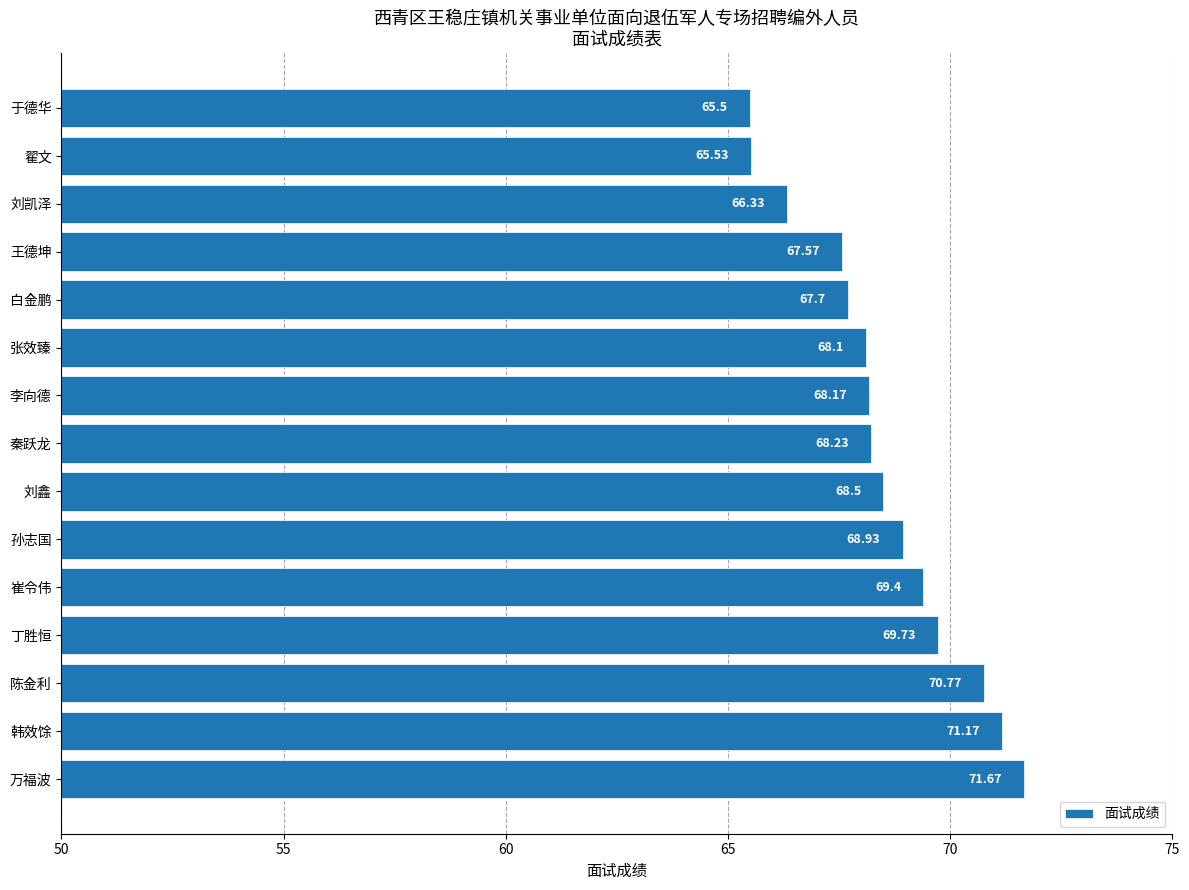

What is the sum of the values at 张效臻 and 白金鹏?

135.8